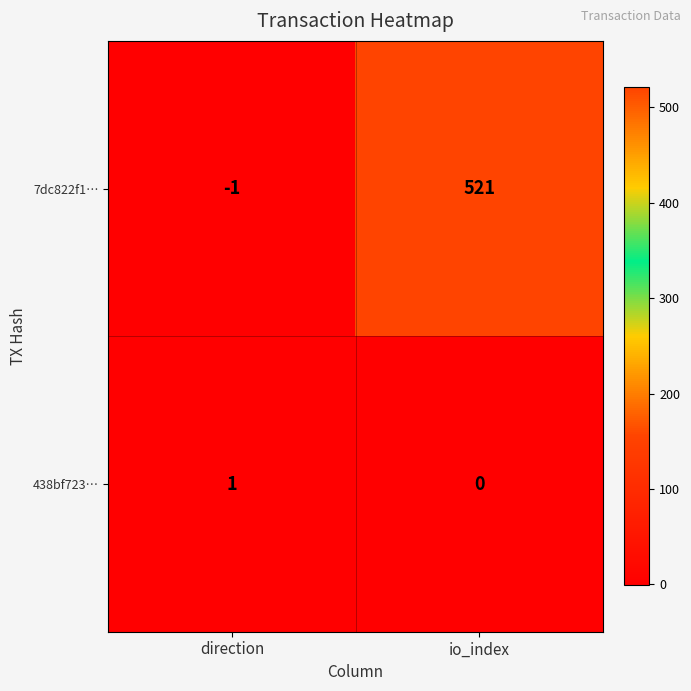

What is the sum of the 7dc822f1… values at direction and io_index?

520